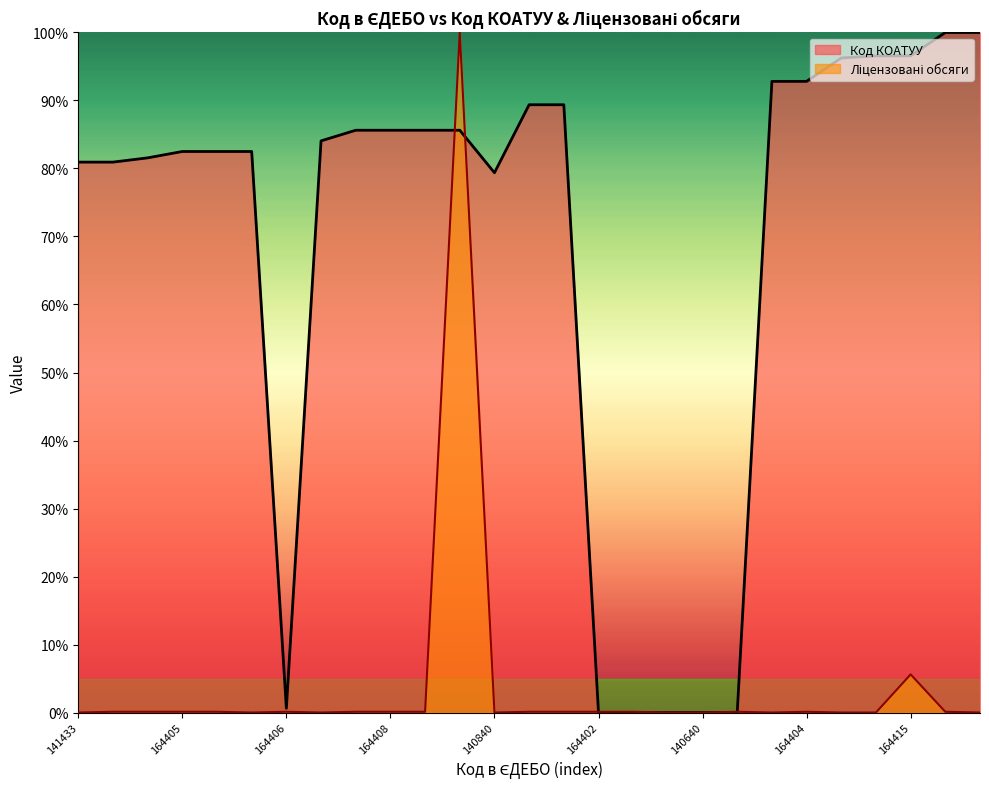

What is the label of the 7th point from the right?

140419